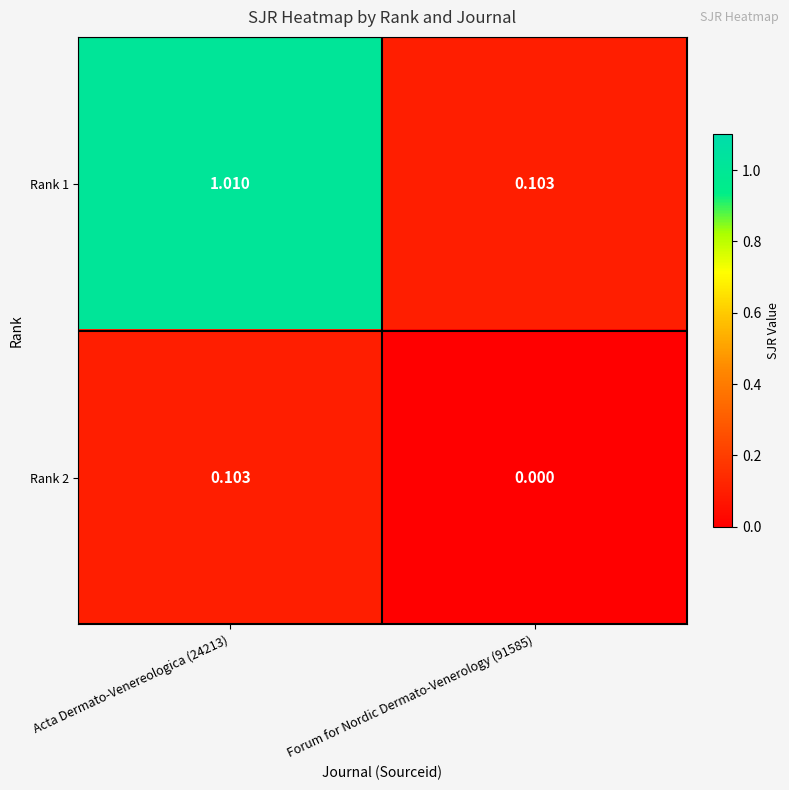

Is the value of Rank 1 at Acta Dermato-Venereologica (24213) greater than the value of Rank 2 at Forum for Nordic Dermato-Venerology (91585)?

Yes